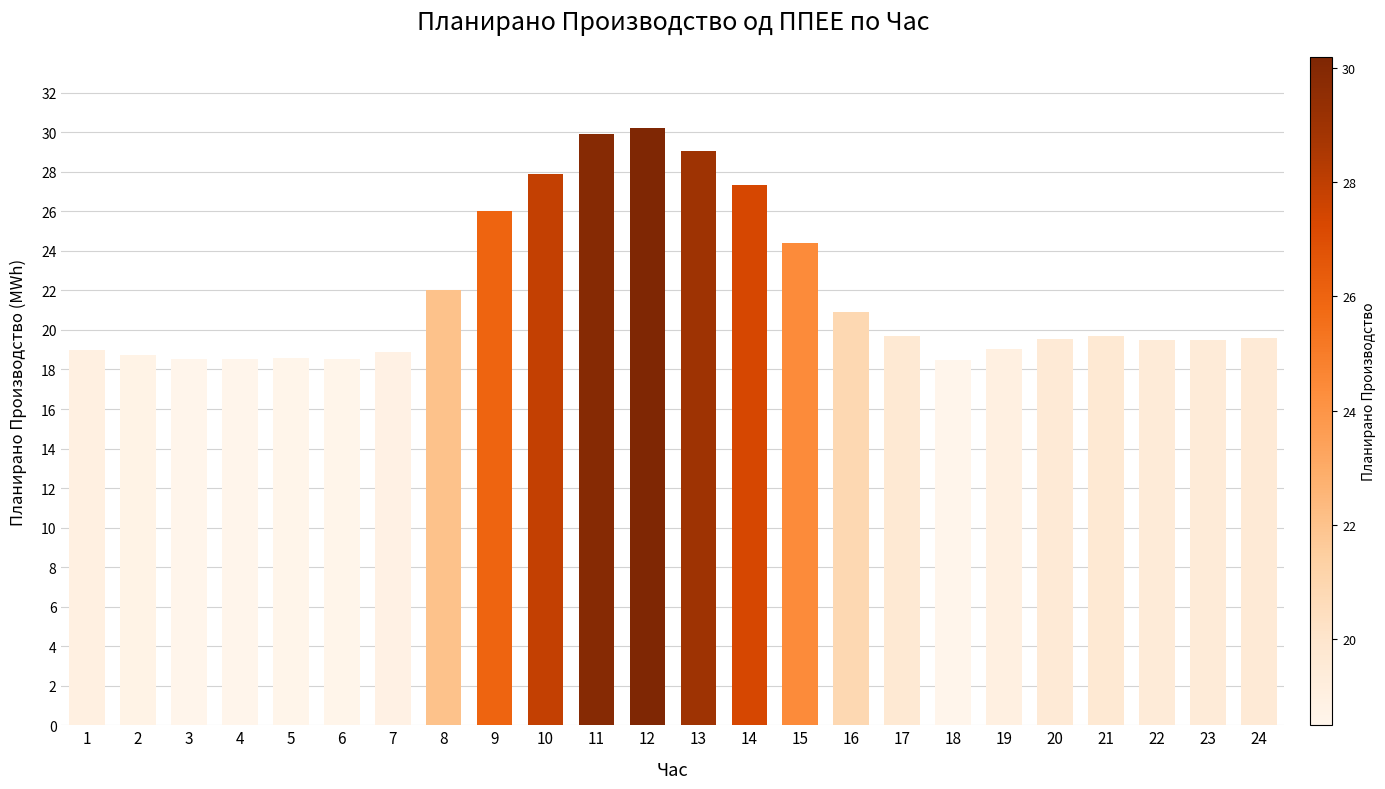

Between 7 and 13, which is larger?

13